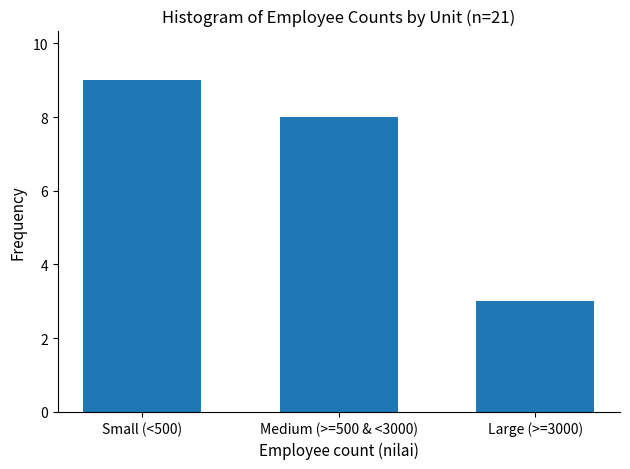

Reading right to left, extract all data points from this chart.

Large (>=3000)=3	Medium (>=500 & <3000)=8	Small (<500)=9